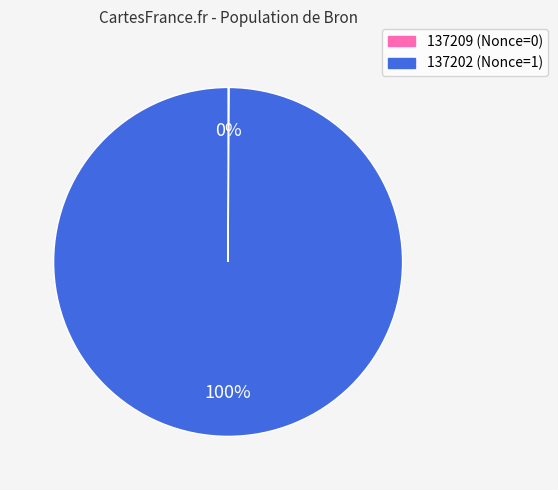

Which category accounts for the majority?

137202